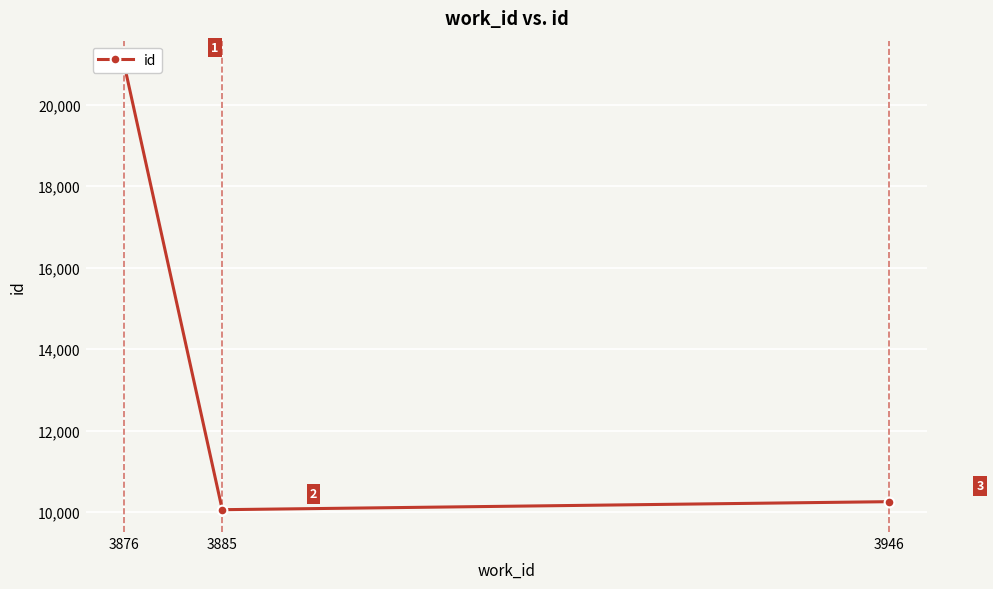

Rank the categories by value from highest to lowest.

3876, 3946, 3885